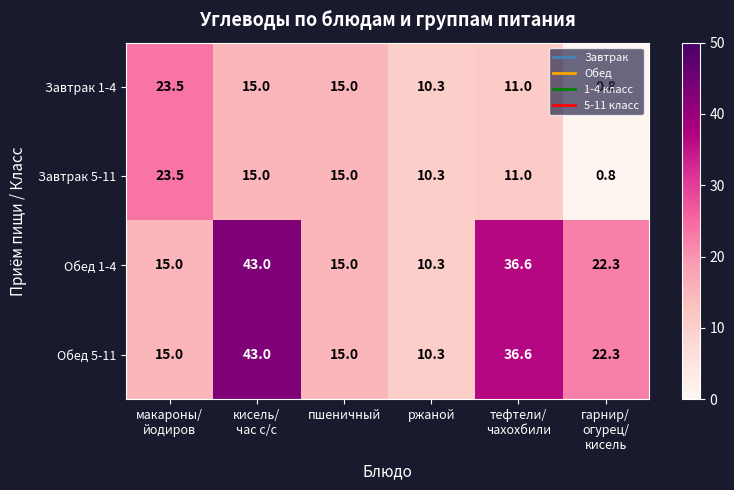

The value of Обед 1-4 at пшеничный is 15.0. True or false?

True